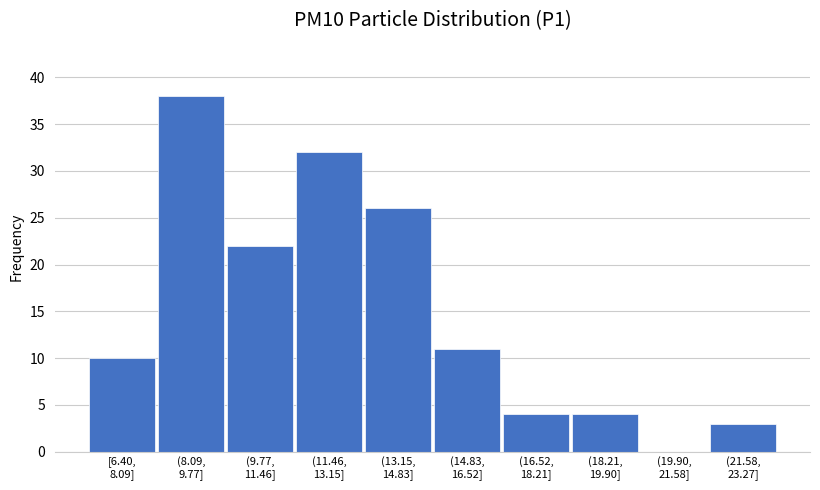

What is the greatest value displayed?

38